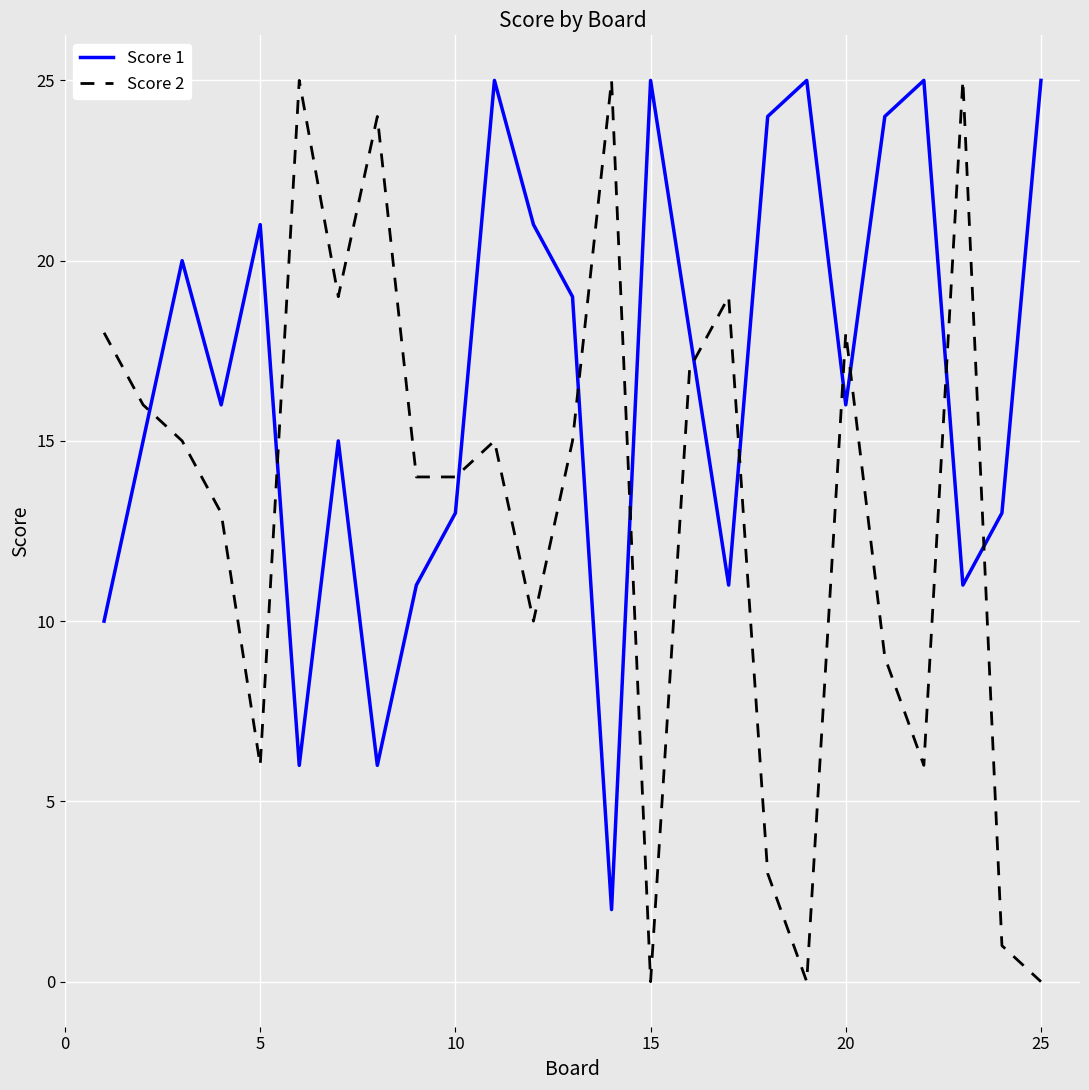

Reading left to right, extract all data points from this chart.

Score 1: 10	15	20	16	21	6	15	6	11	13	25	21	19	2	25	18	11	24	25	16	24	25	11	13	25
Score 2: 18	16	15	13	6	25	19	24	14	14	15	10	15	25	0	17	19	3	0	18	9	6	25	1	0